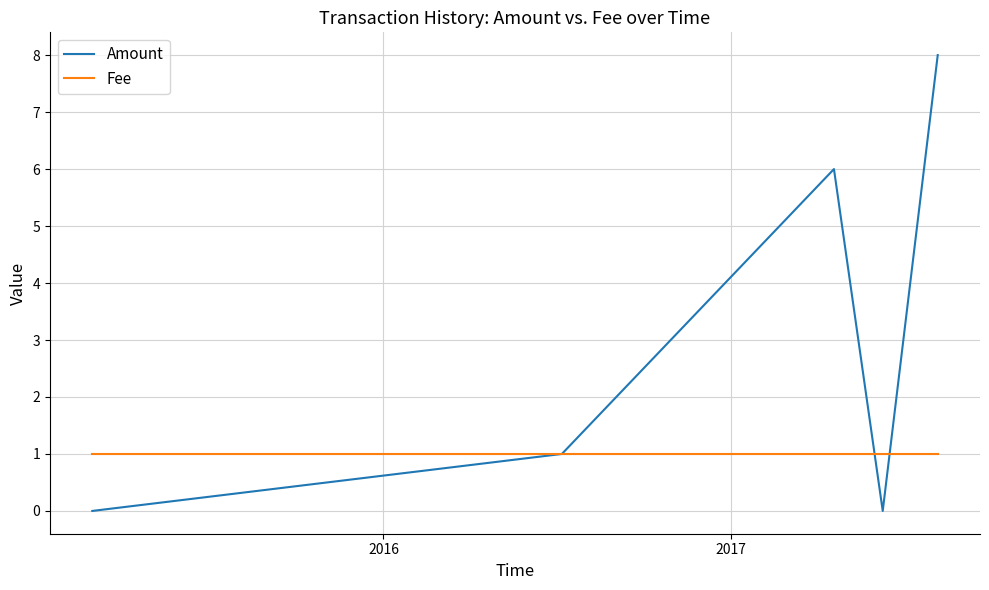

At how many categories does at least one series exceed 2?

2